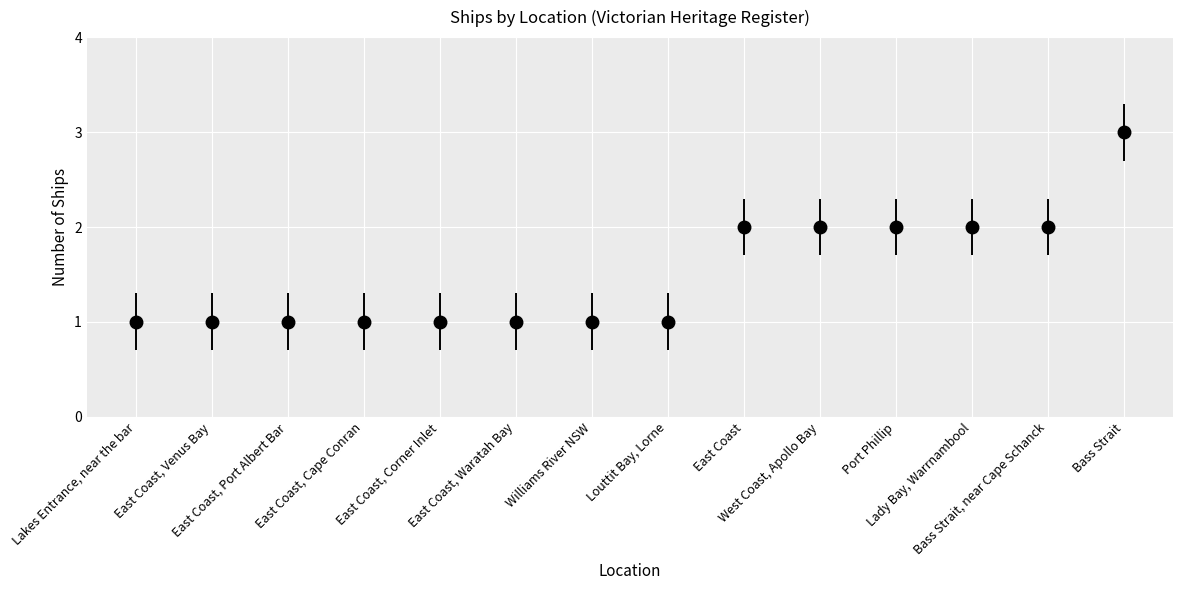

What value does the data have at East Coast, Corner Inlet?

1